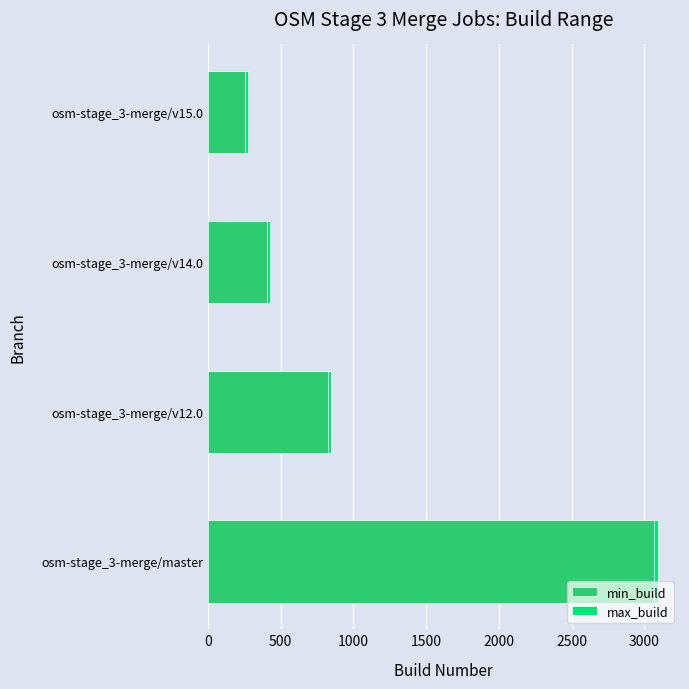

What is the difference between the maximum and minimum values in the min_build series?

2811